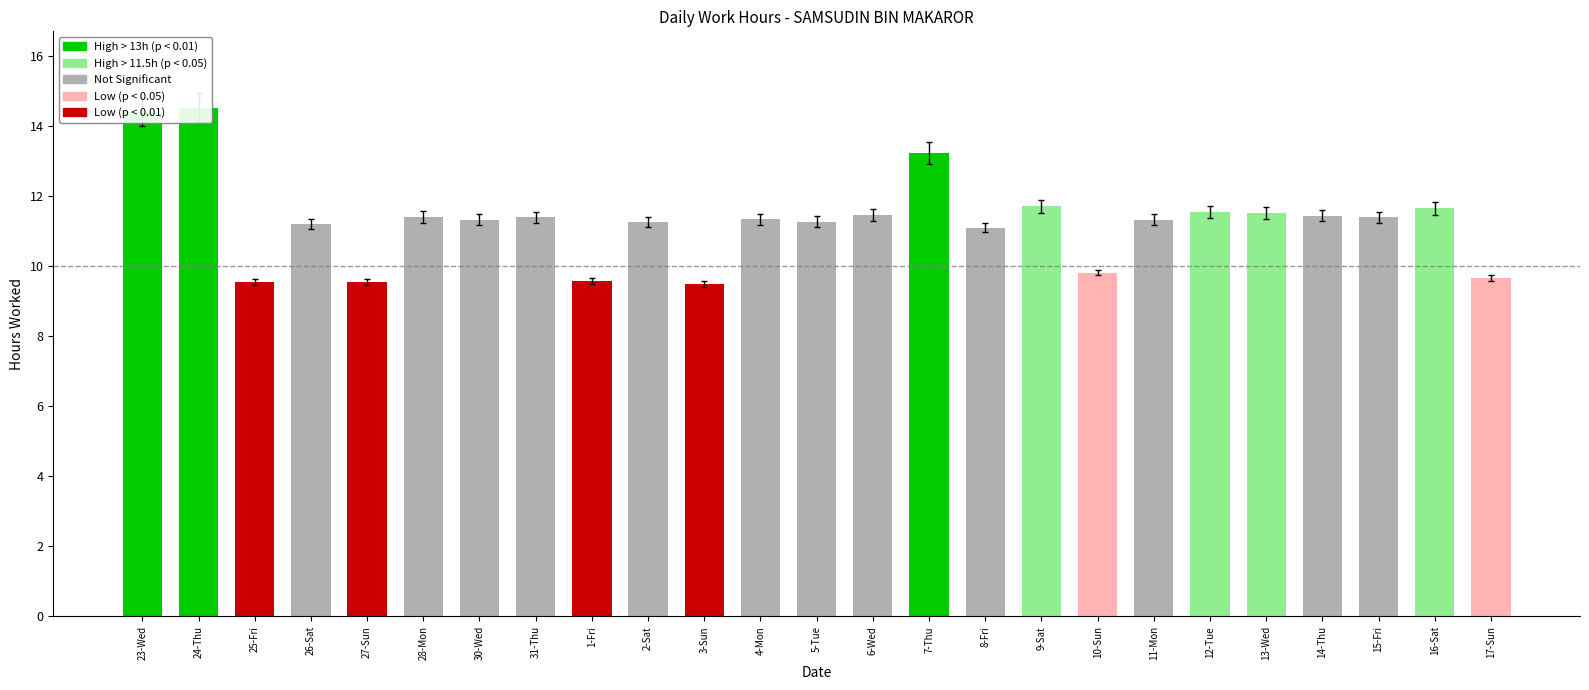

What is the value of the 23rd bar from the left?

11.4